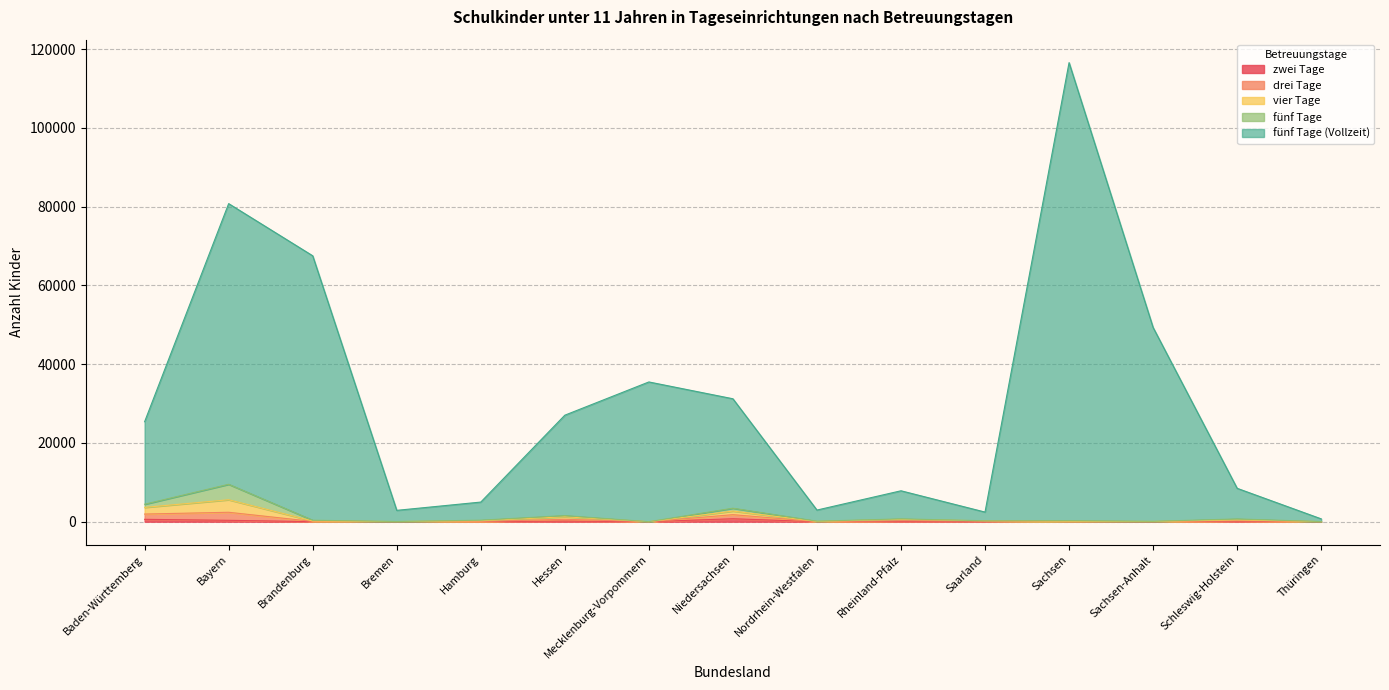

True or false: drei Tage and fünf Tage (Vollzeit) intersect in this chart.

False